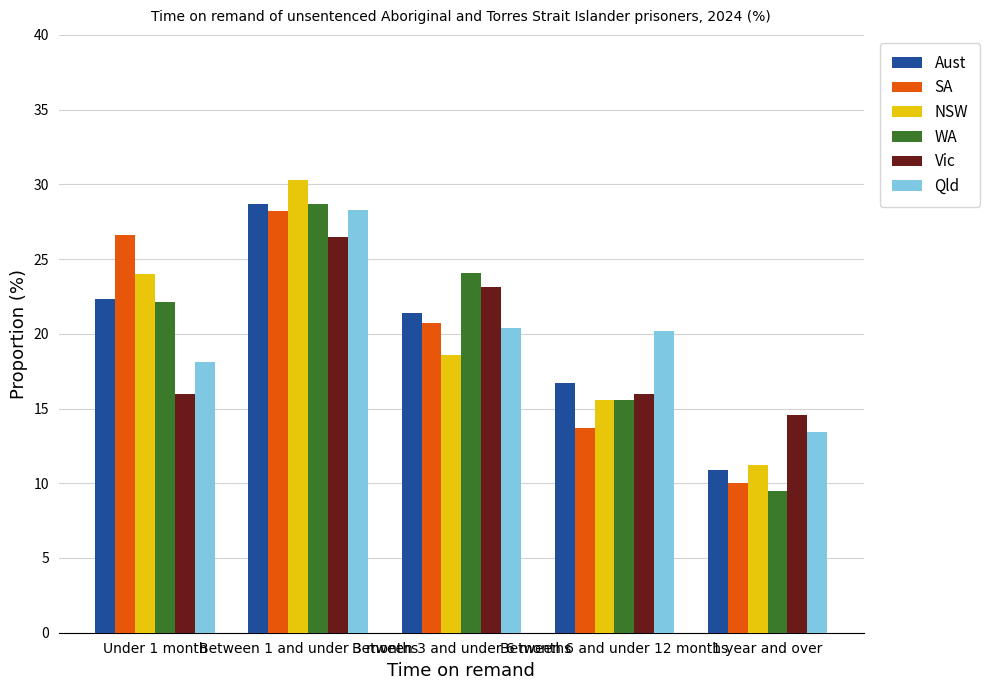

Is it true that NSW equals 24.0 at Under 1 month?

True